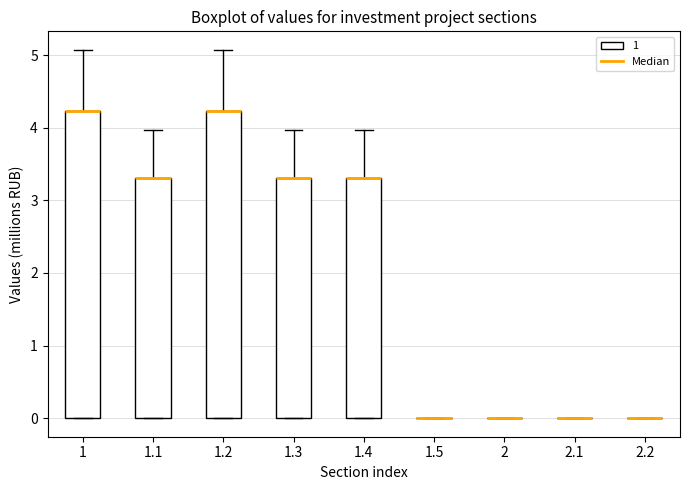

Where does the upper whisker of the box at x = 1.1 end on the y-axis? The values are not printed on the chart, so give them approximately, as read against the axis.

4.0